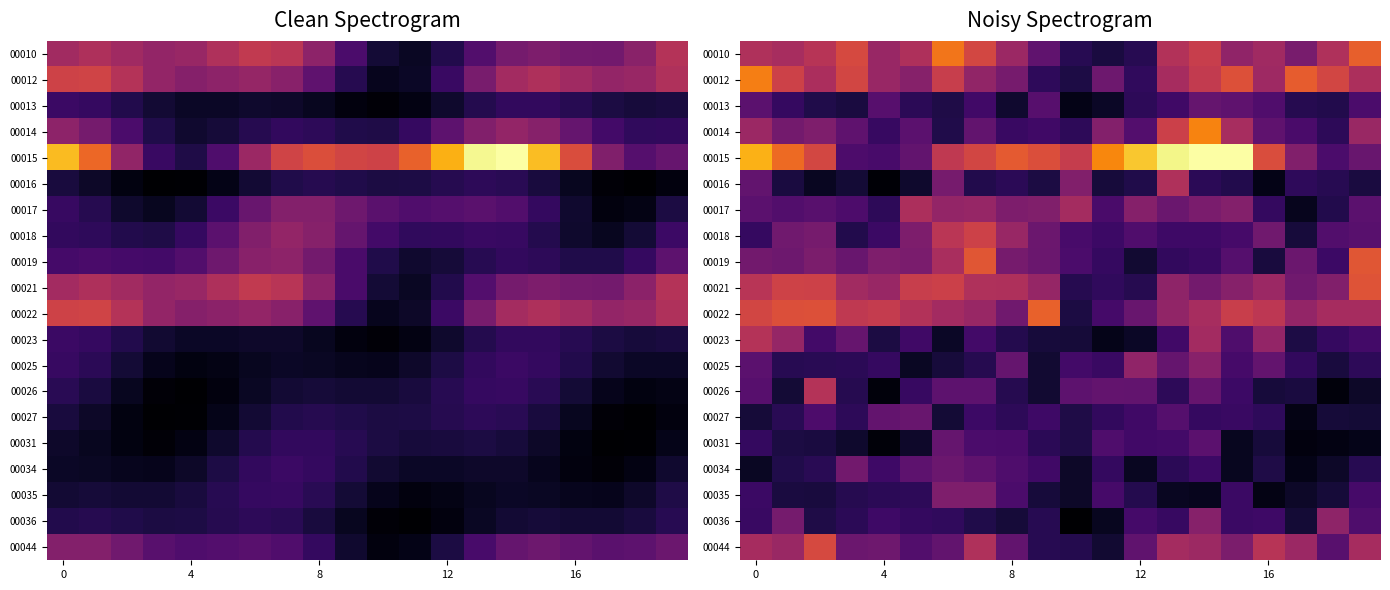

What is the difference between the highest and lowest values at 12?

4.3